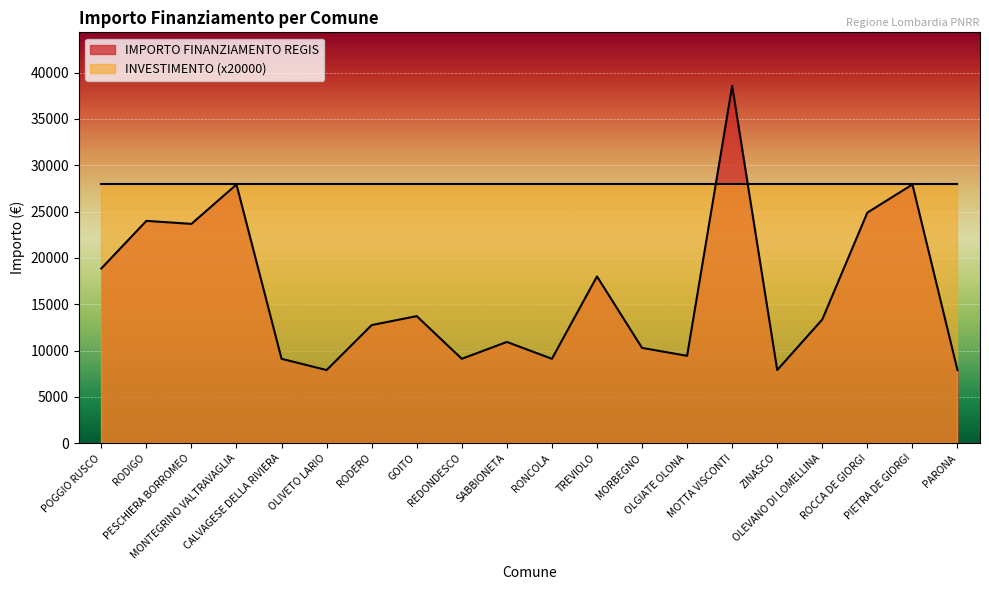

What is the label of the 14th point from the left?

OLGIATE OLONA